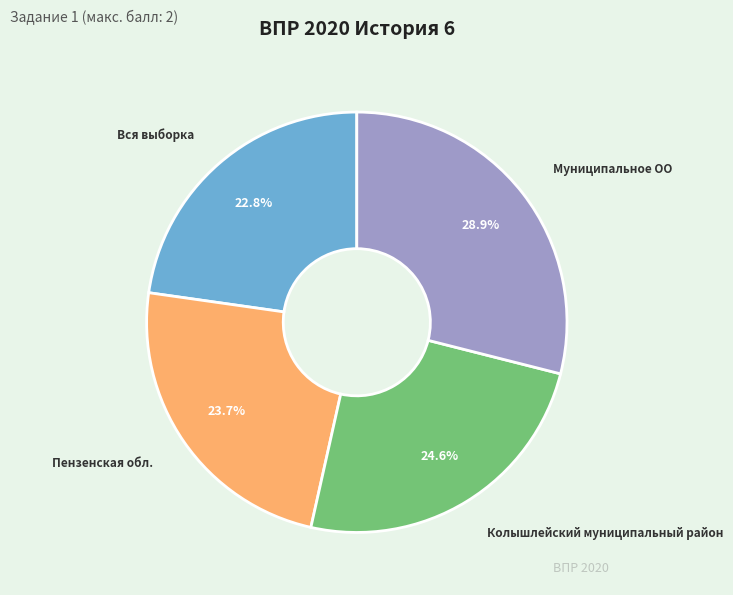

Is there any slice that represents more than half of the pie?

No